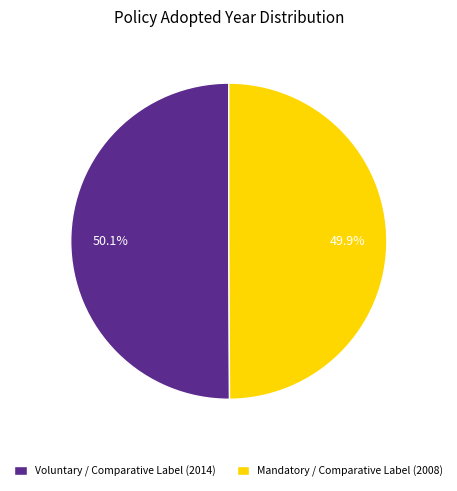

Count the number of slices in the pie.

2